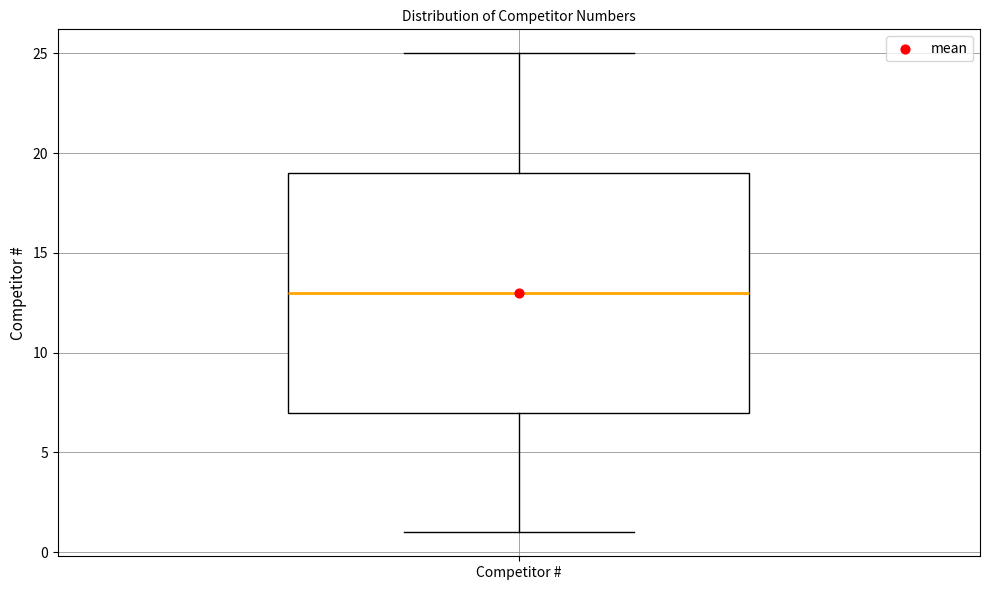

Where is the lower edge of the box for Competitor # on the y-axis? The values are not printed on the chart, so give them approximately, as read against the axis.

7